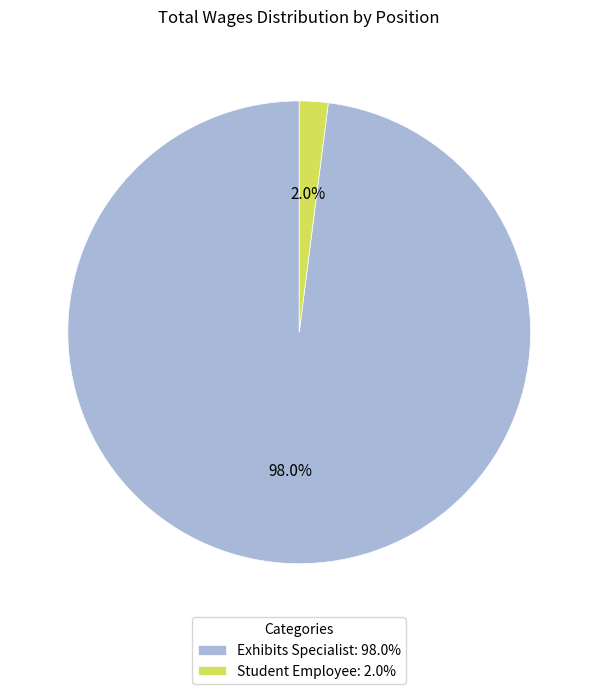

What percentage is the Exhibits Specialist slice, to the nearest percent?

98%